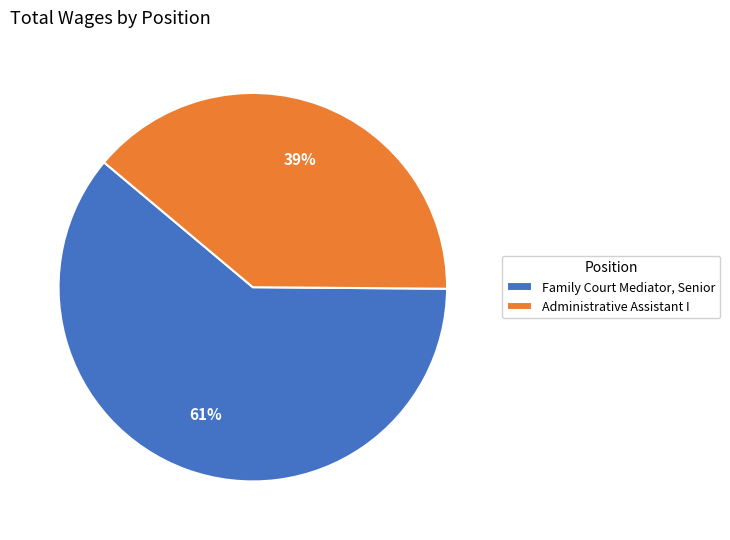

Which slice is the largest?

Family Court Mediator, Senior